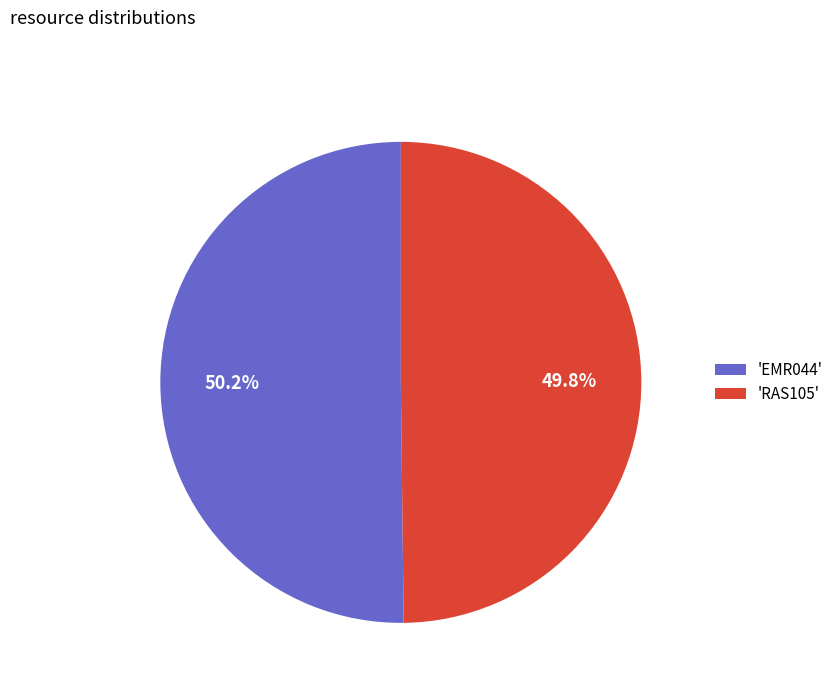

Is there any slice that represents more than half of the pie?

Yes